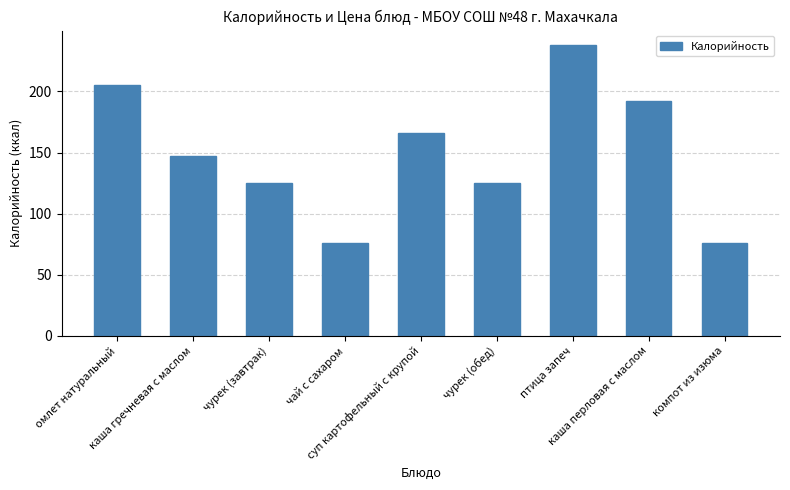

Reading left to right, transcribe all the data shown in this chart.

205	147	125	76	166	125	238	192	76